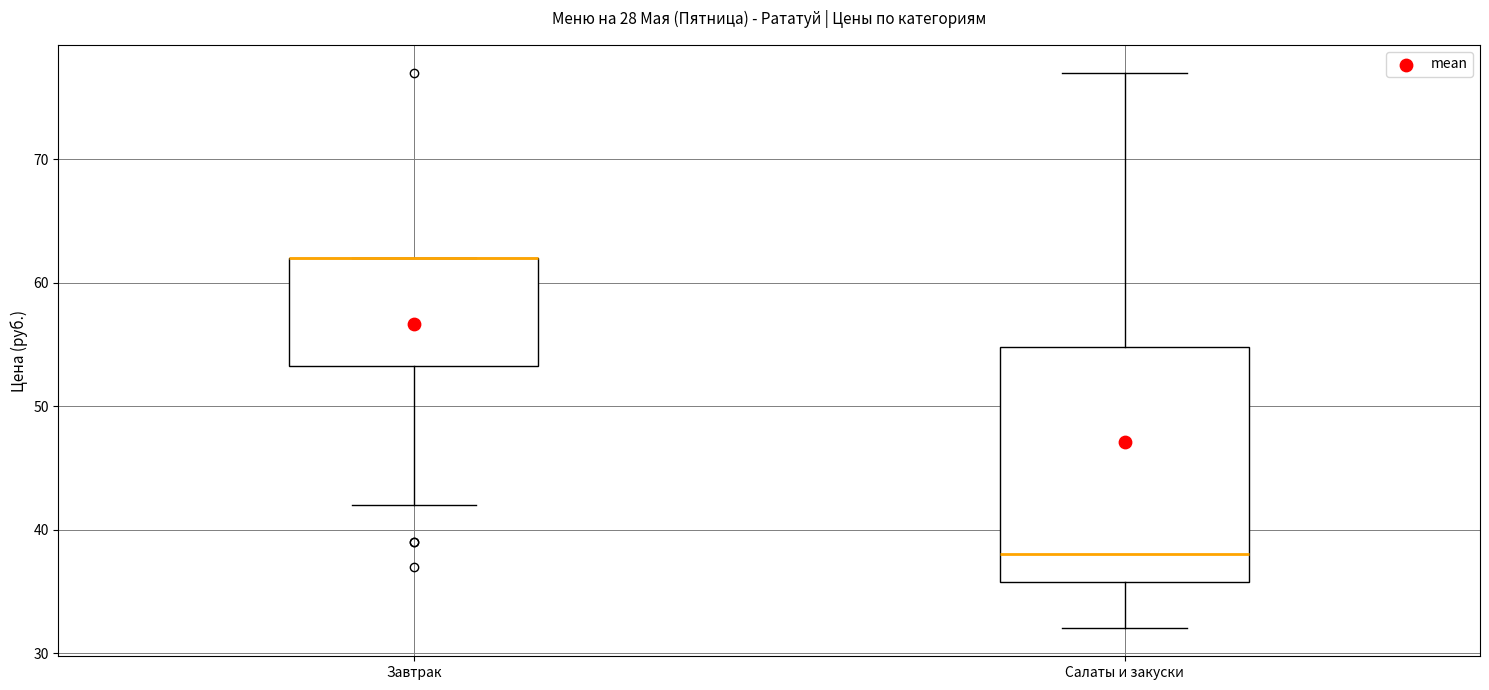

Reading left to right, read every box against the y-axis: the position of its median line, the range the box covers, and the ends of its whiskers. The values are not printed on the chart, so give them approximately, as read against the axis.

Завтрак: median 62 (drawn on the box's upper edge), box 53 to 62, whiskers 42 to 62
Салаты и закуски: median 38, box 36 to 55, whiskers 32 to 77